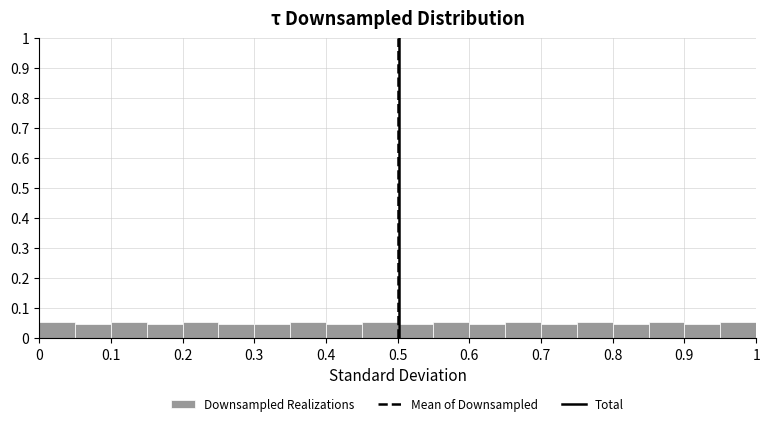

Reading left to right, list every bar in this chart as the range it spans on the x-axis followed by its height. The values are not printed on the chart, so give them approximately, as read against the axis.

0.00 to 0.05: 0.05
0.05 to 0.10: 0.05
0.10 to 0.15: 0.05
0.15 to 0.20: 0.05
0.20 to 0.25: 0.05
0.25 to 0.30: 0.05
0.30 to 0.35: 0.05
0.35 to 0.40: 0.05
0.40 to 0.45: 0.05
0.45 to 0.50: 0.05
0.50 to 0.55: 0.05
0.55 to 0.60: 0.05
0.60 to 0.65: 0.05
0.65 to 0.70: 0.05
0.70 to 0.75: 0.05
0.75 to 0.80: 0.05
0.80 to 0.85: 0.05
0.85 to 0.90: 0.05
0.90 to 0.95: 0.05
0.95 to 1.00: 0.05